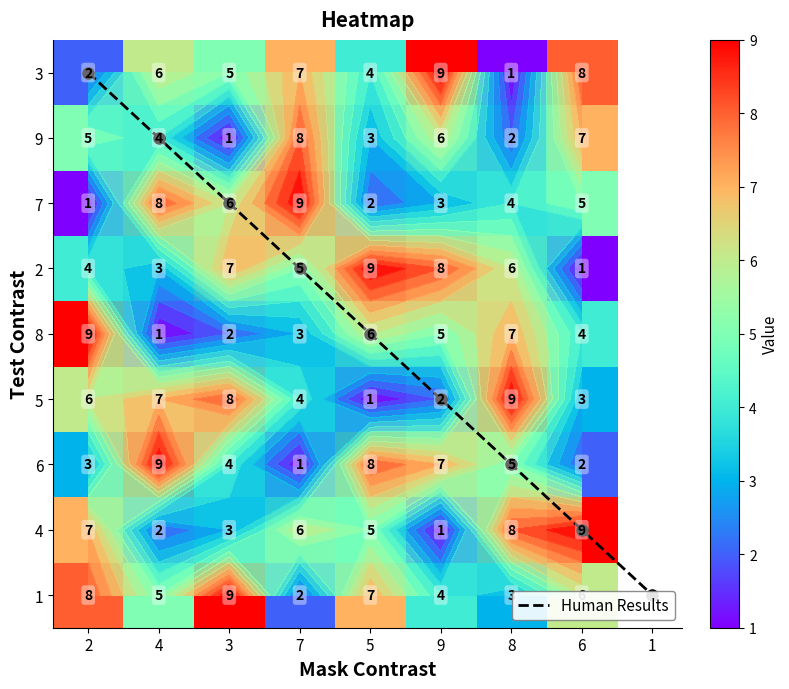

True or false: row8 has a value of 3 at 4.

False